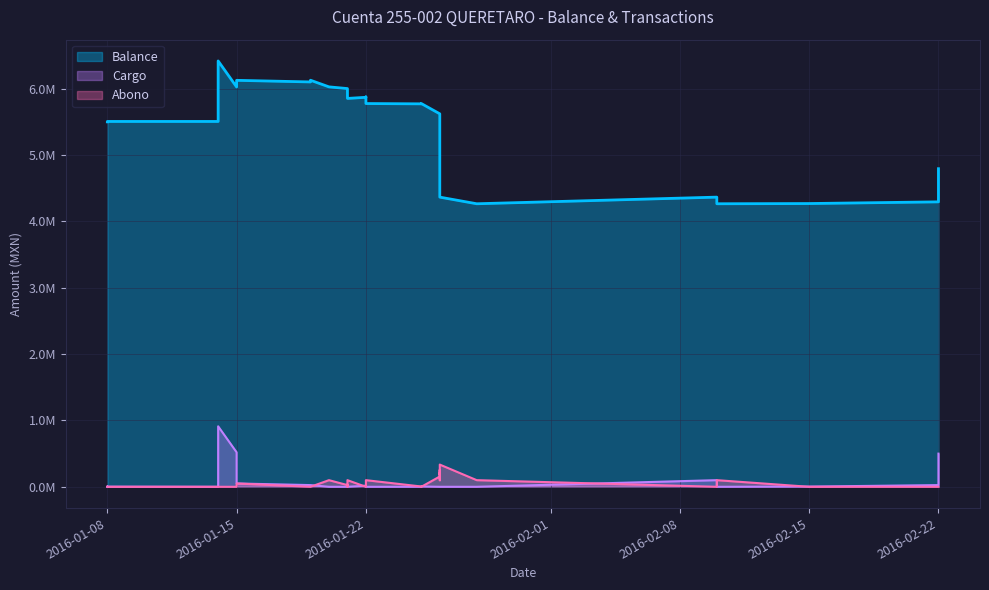

True or false: Cargo and Balance cross at least once.

False